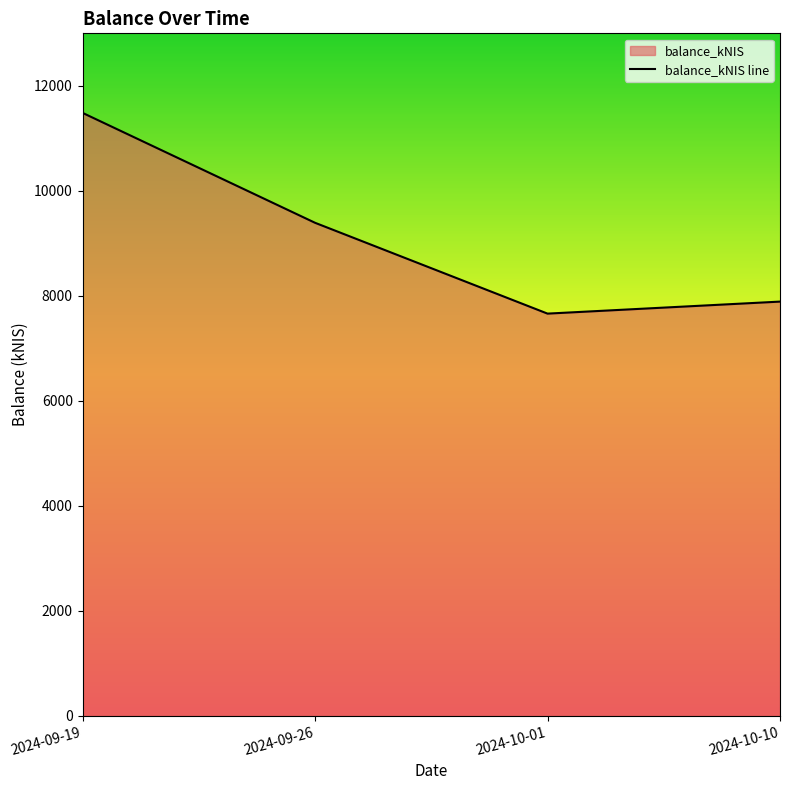

What is the label of the 1st point from the left?

2024-09-19